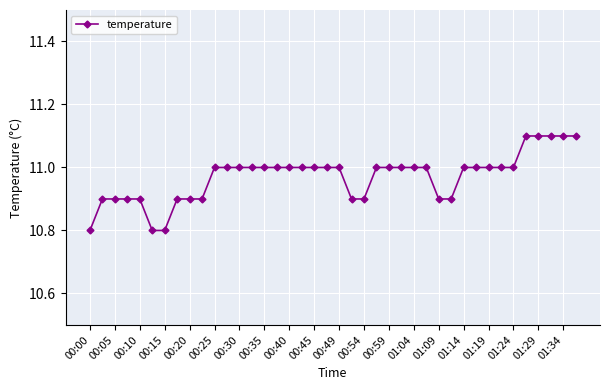

What is the difference between the maximum and minimum values?

0.3